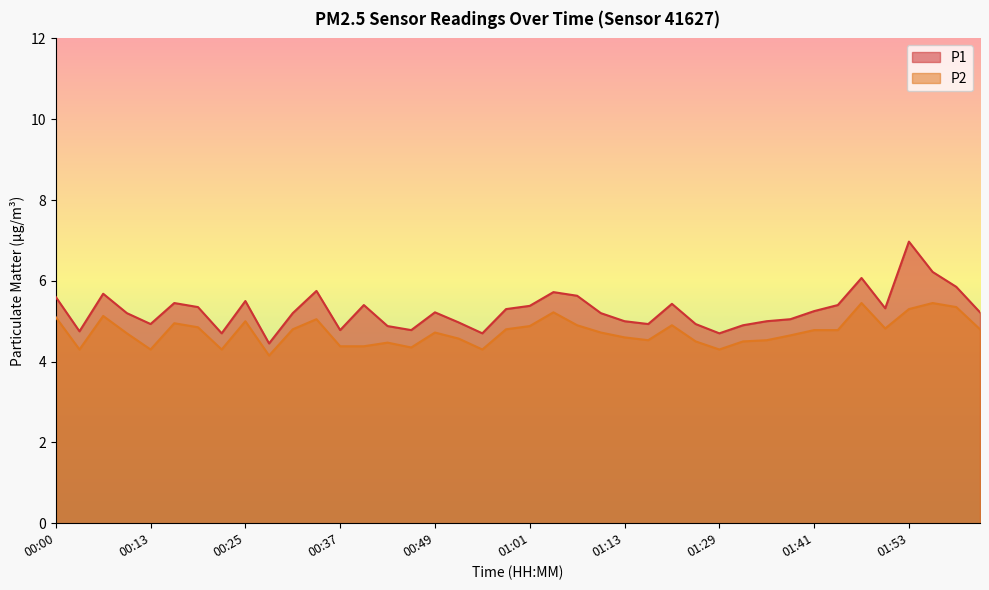

True or false: P1 and P2 intersect in this chart.

False